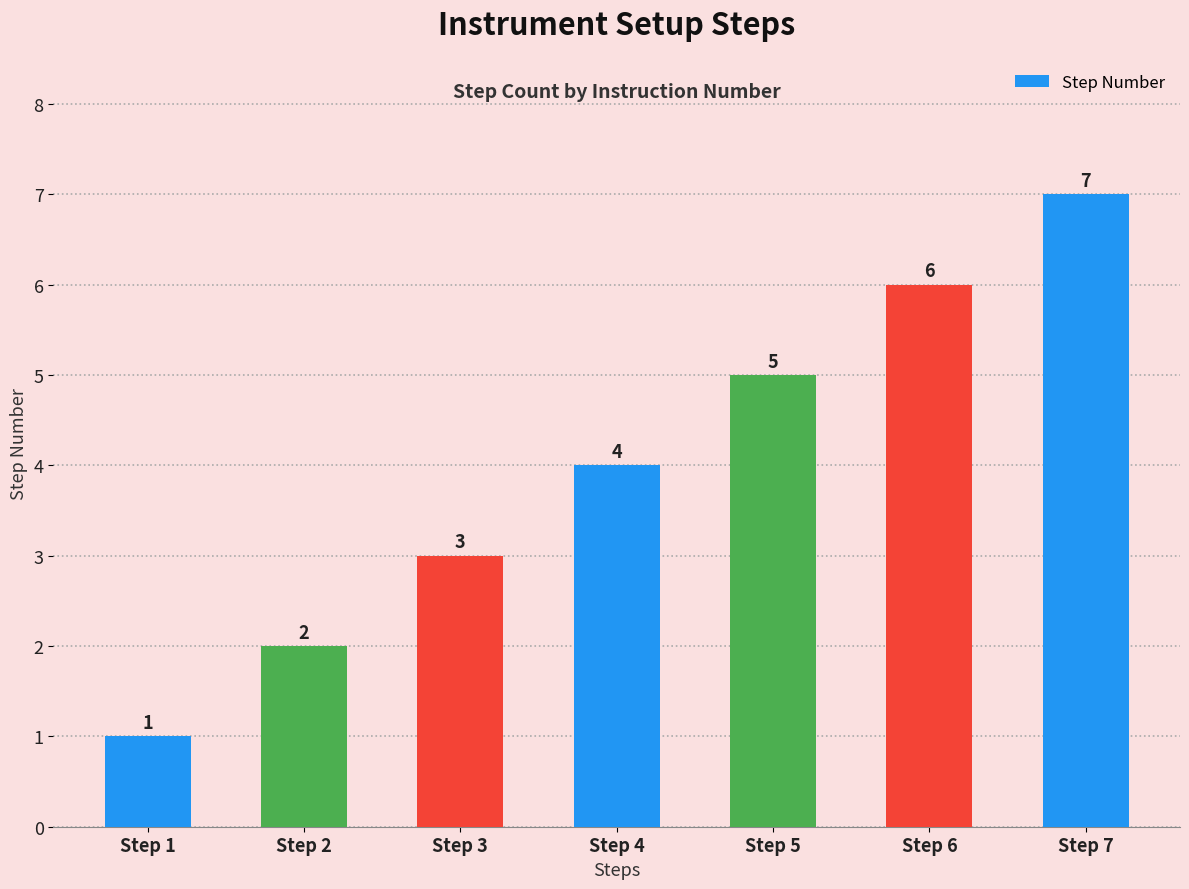

Count the number of categories in the chart.

7